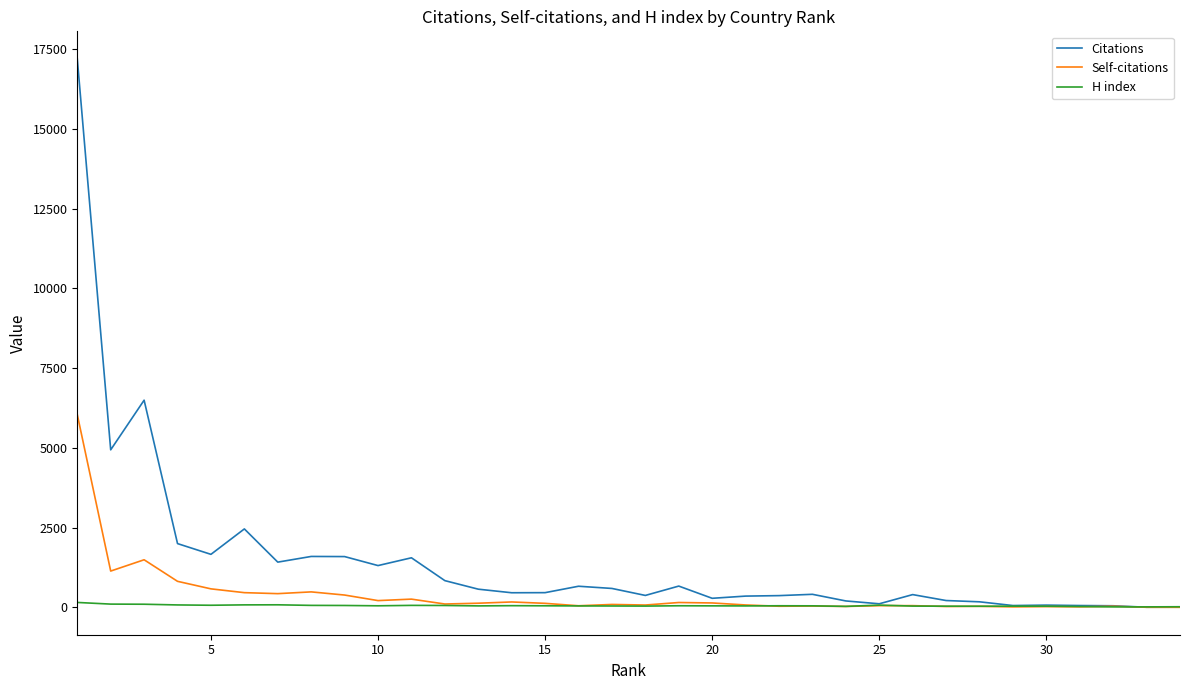

Which series has the widest spread of values?

Citations